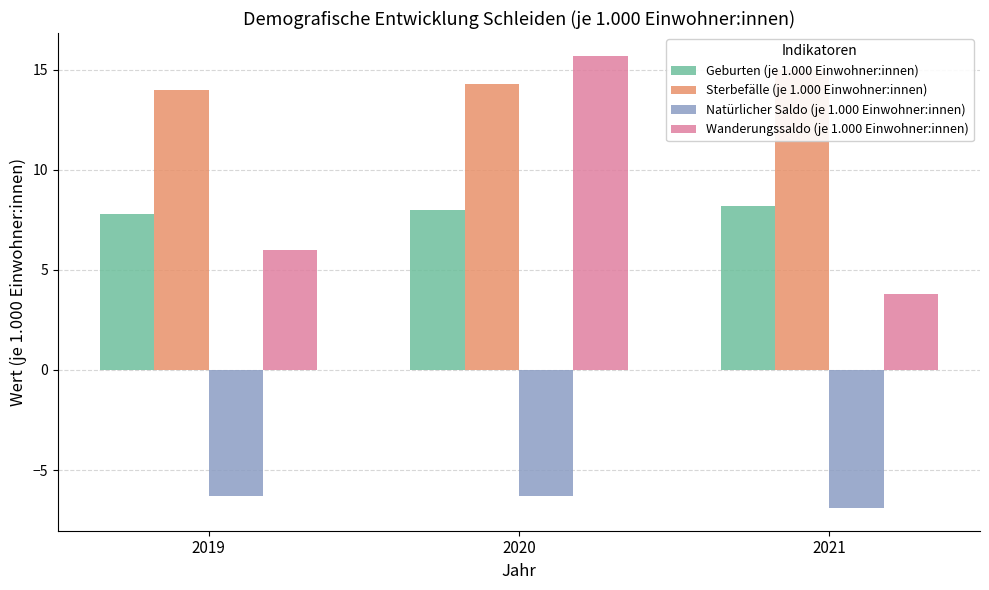

What is the difference between the maximum and minimum values in the Sterbefälle (je 1.000 Einwohner:innen) series?

1.0